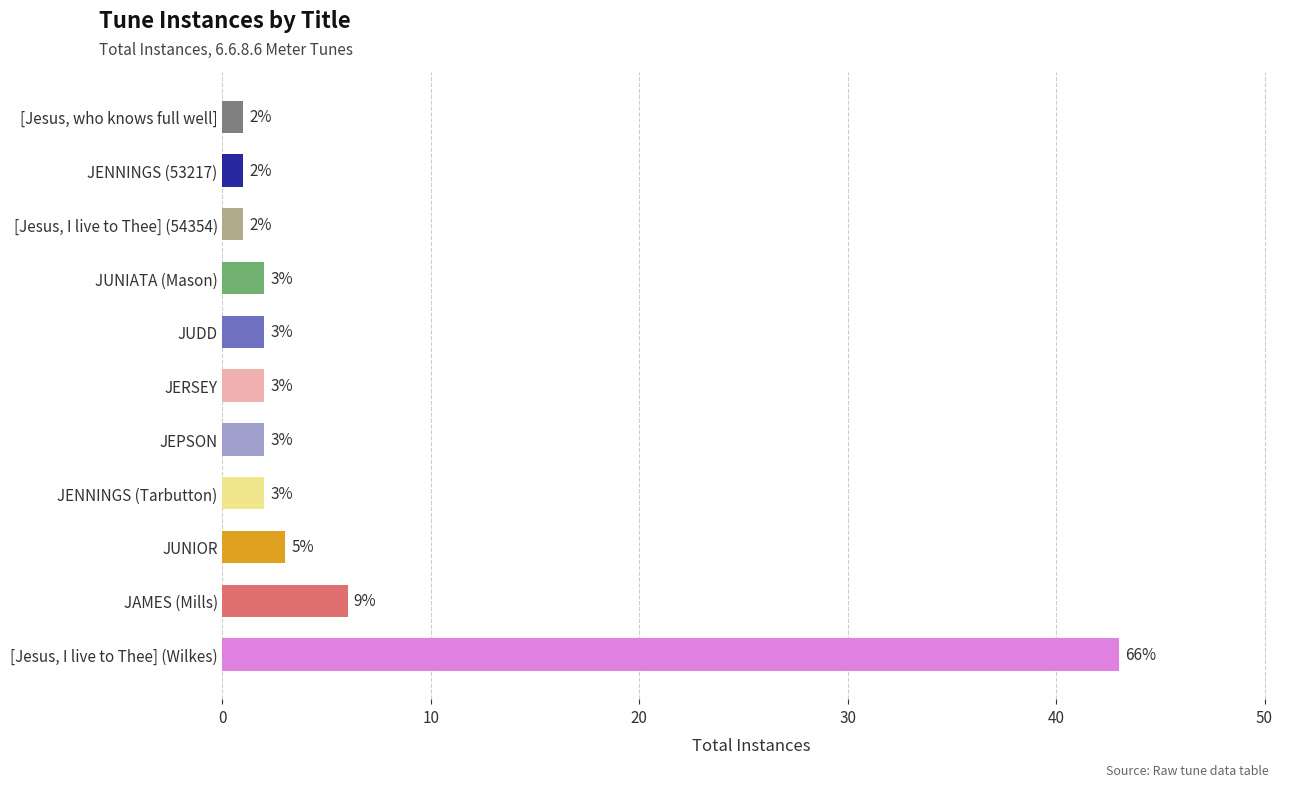

What is the greatest value displayed?

43